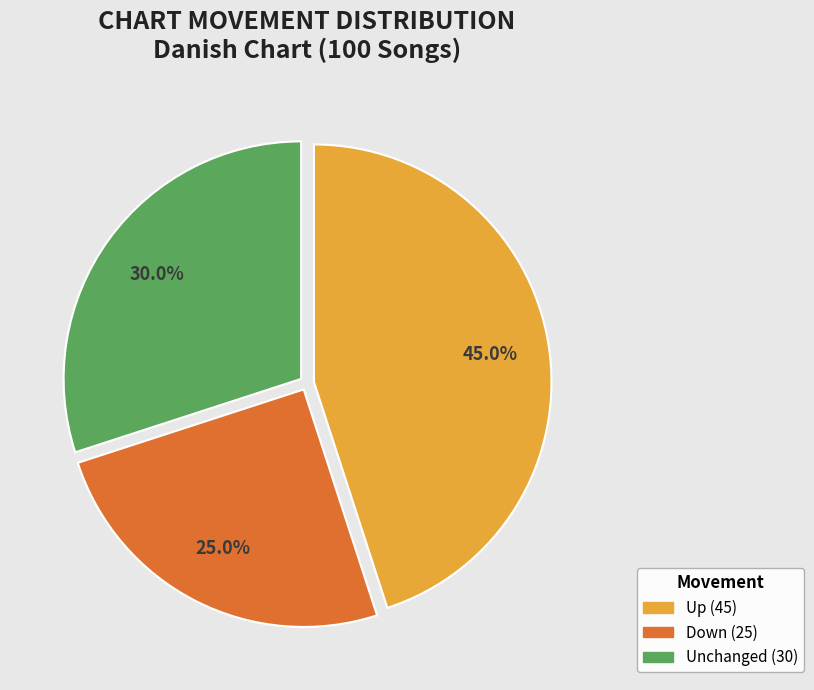

Is there a majority slice in this chart?

No